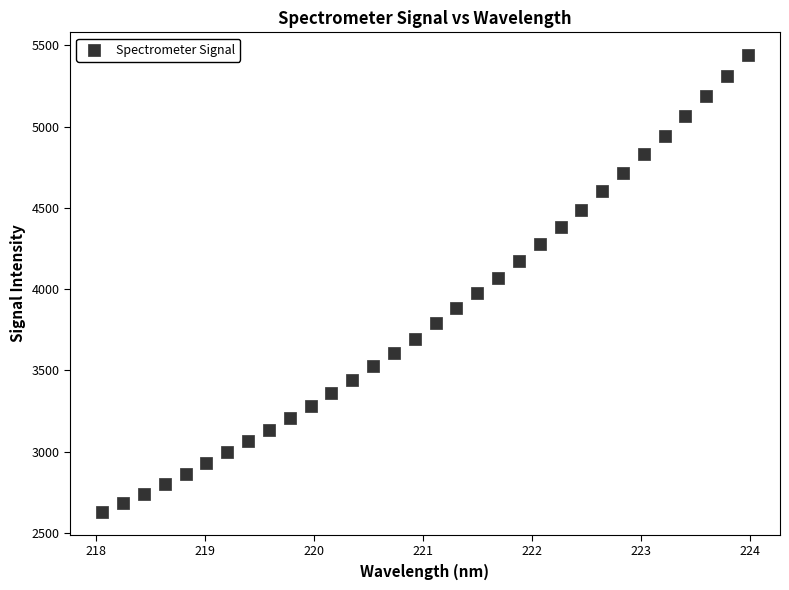

What is the range of Y values (max minus min)?

2809.2